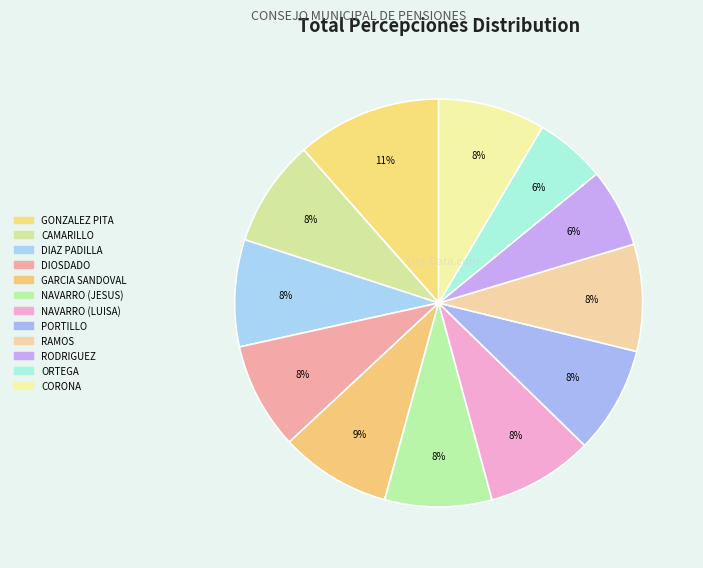

Count the number of slices in the pie.

12